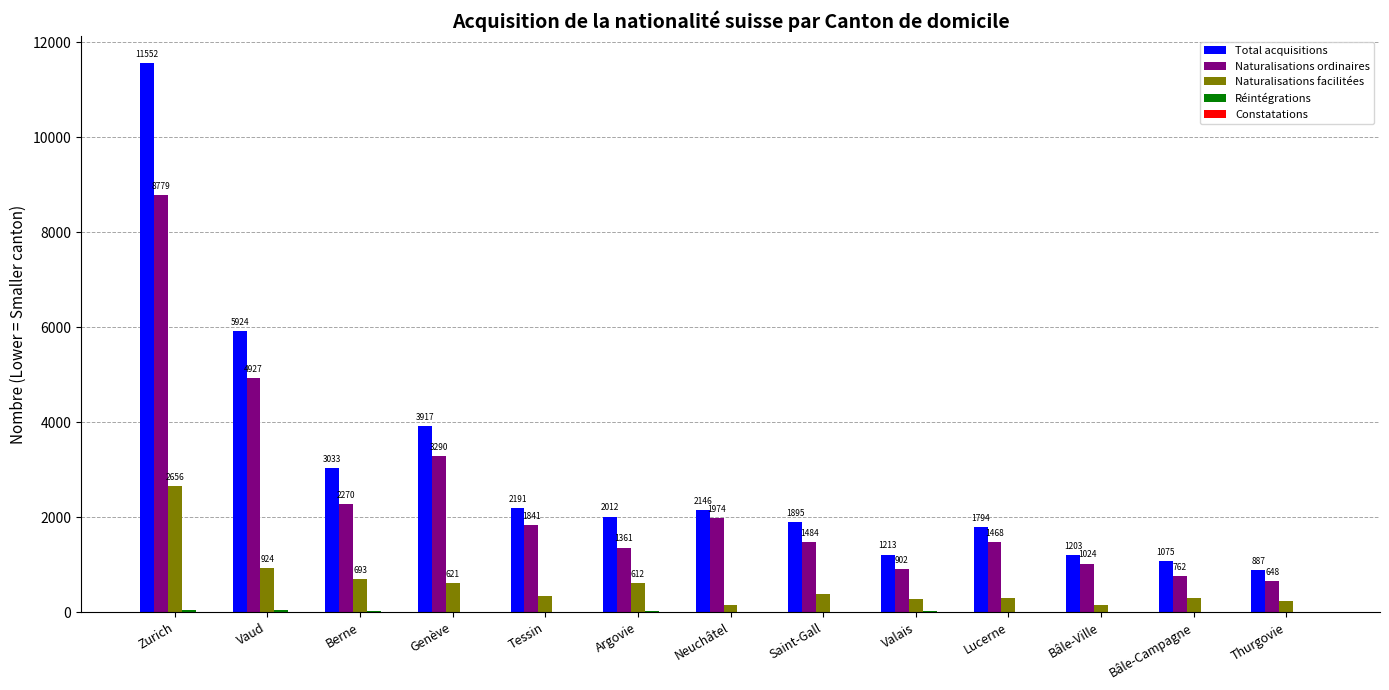

The value of Naturalisations ordinaires at Genève is 2158. True or false?

False